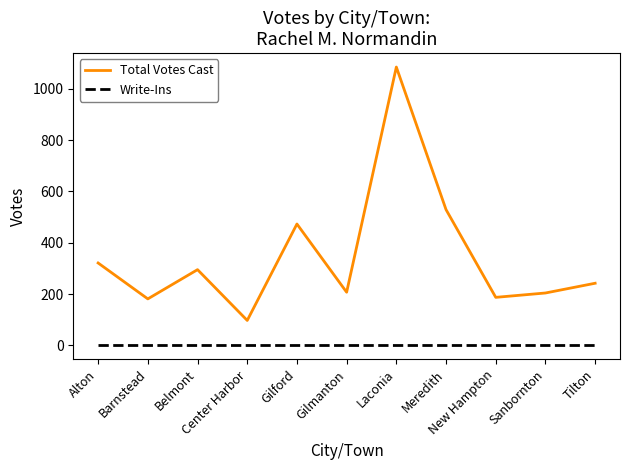

True or false: Write-Ins and Total Votes Cast intersect in this chart.

False